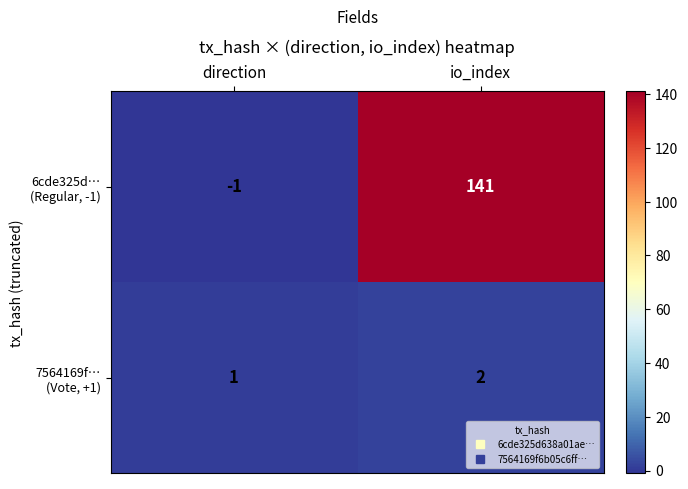

At which category does the chart reach its peak across all series?

io_index